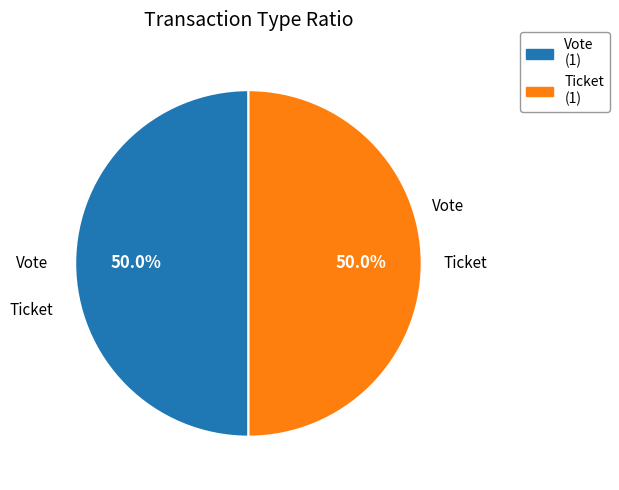

Which slice is the largest?

Vote (io_index=1)